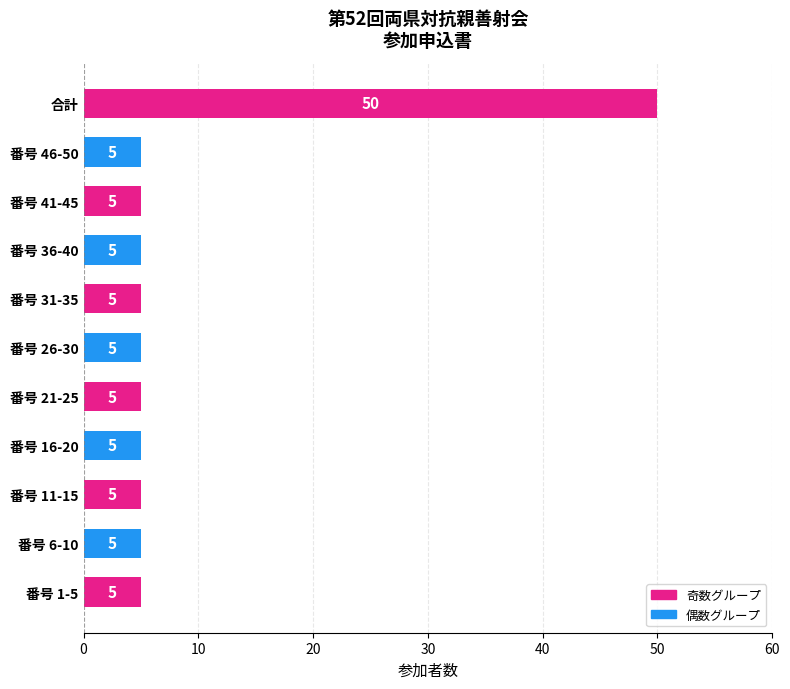

Reading bottom to top, what are all the values shown in this chart?

番号 1-5=5	番号 6-10=5	番号 11-15=5	番号 16-20=5	番号 21-25=5	番号 26-30=5	番号 31-35=5	番号 36-40=5	番号 41-45=5	番号 46-50=5	合計=50